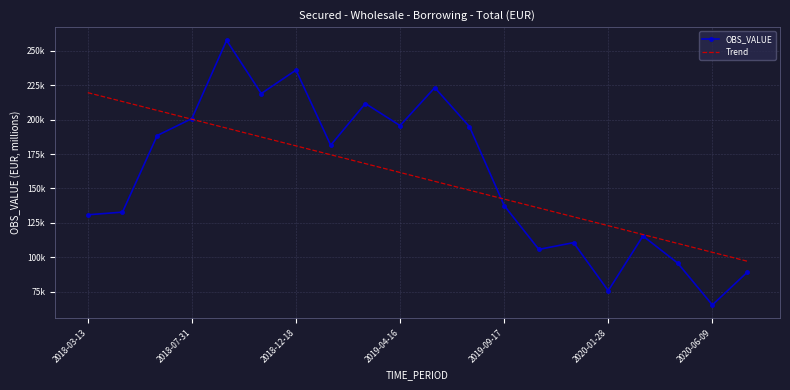

What are all the series names shown in the legend?

OBS_VALUE, Trend